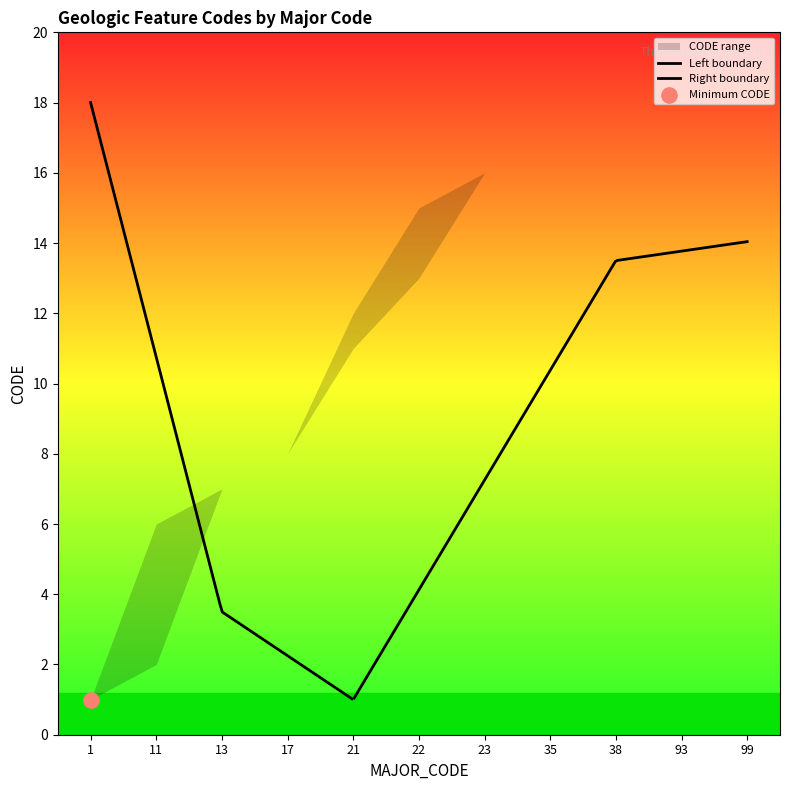

Approximately how many times larger is the value at 13 compared to 21?

0.6